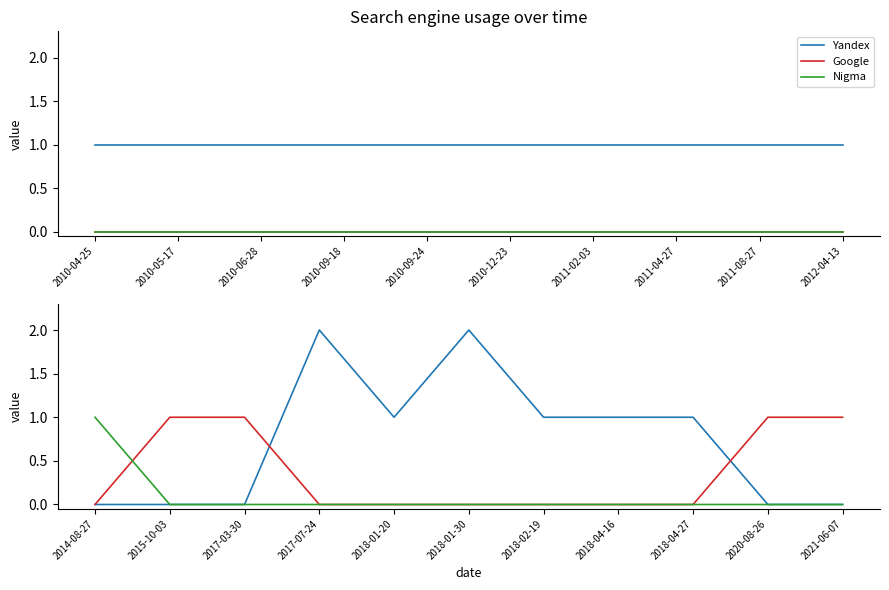

Which series has the widest spread of values?

Yandex